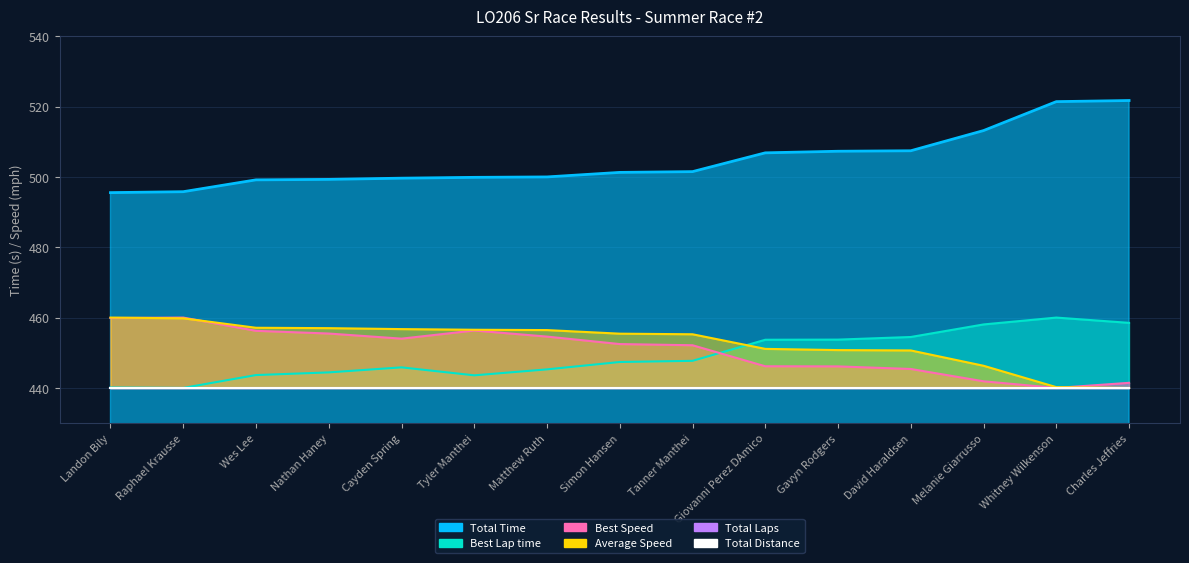

The Average Speed series shows 108.9 at Charles Jeffries. True or false?

False